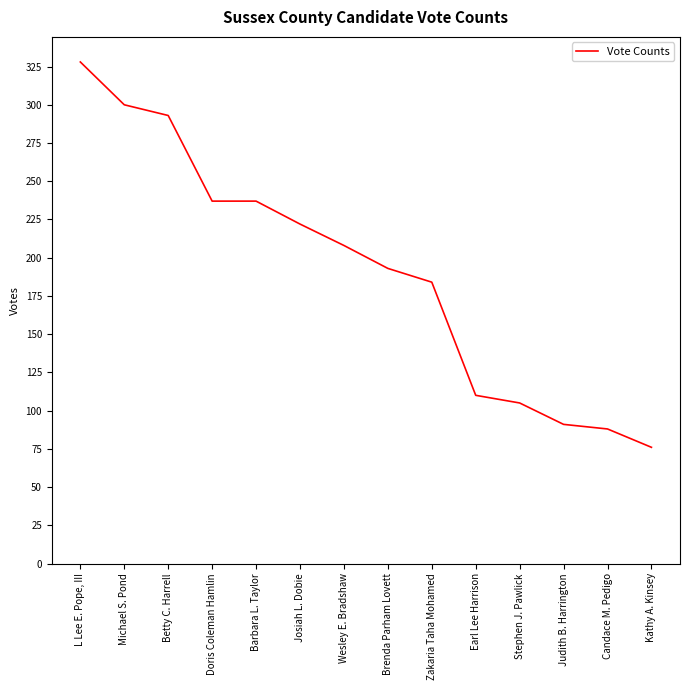

Reading right to left, extract all data points from this chart.

76	88	91	105	110	184	193	208	222	237	237	293	300	328